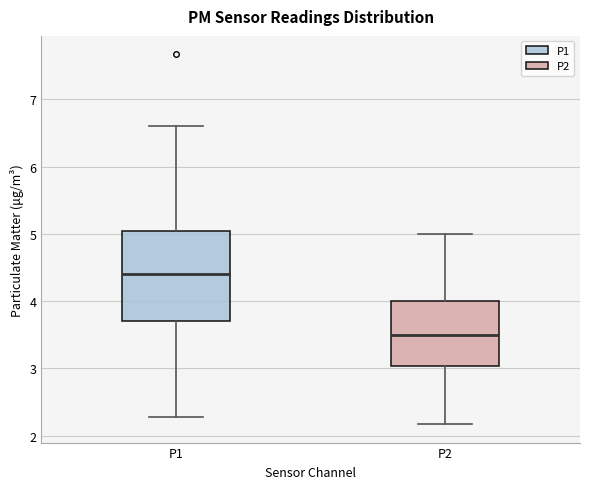

Where does the lower whisker of the box for P2 end on the y-axis? The values are not printed on the chart, so give them approximately, as read against the axis.

2.2